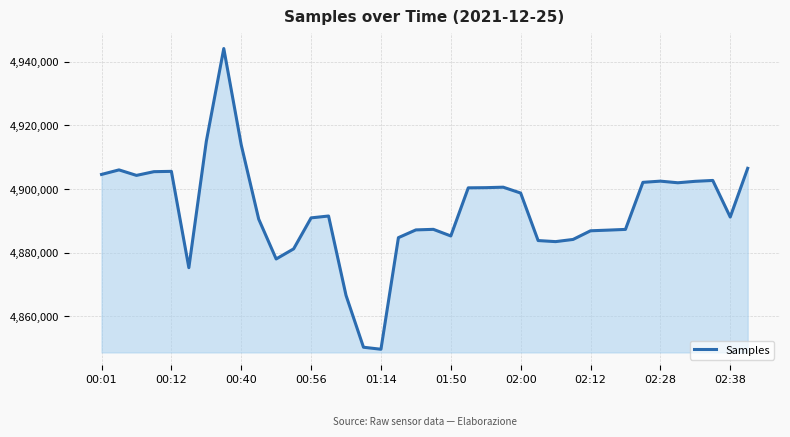

Reading right to left, transcribe all the data shown in this chart.

4906533	4891210	4902714	4902442	4901985	4902497	4902119	4887319	4887093	4886884	4884163	4883477	4883811	4898751	4900595	4900444	4900392	4885256	4887338	4887162	4884726	4849632	4850264	4866570	4891530	4890945	4881201	4878023	4890559	4913886	4944199	4915016	4875280	4905574	4905473	4904304	4906034	4904606